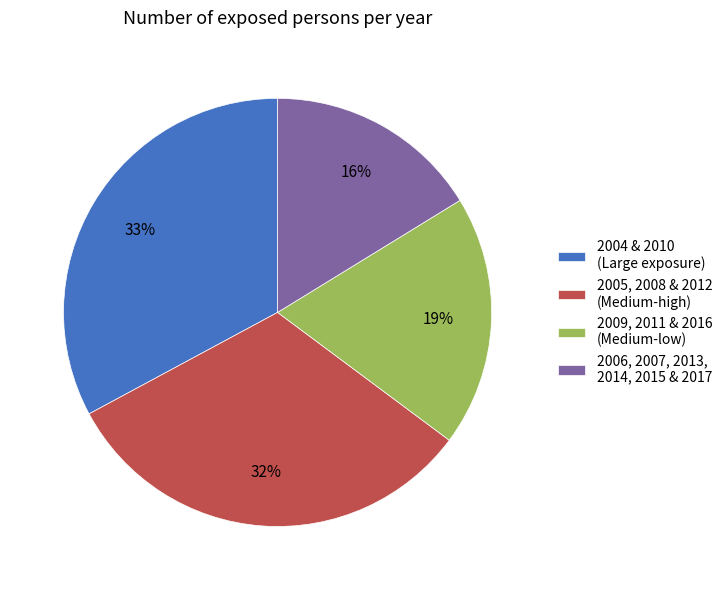

Is the sum of 2006, 2007, 2013, 2014, 2015 & 2017 and 2009, 2011 & 2016 (Medium-low) greater than half?

No